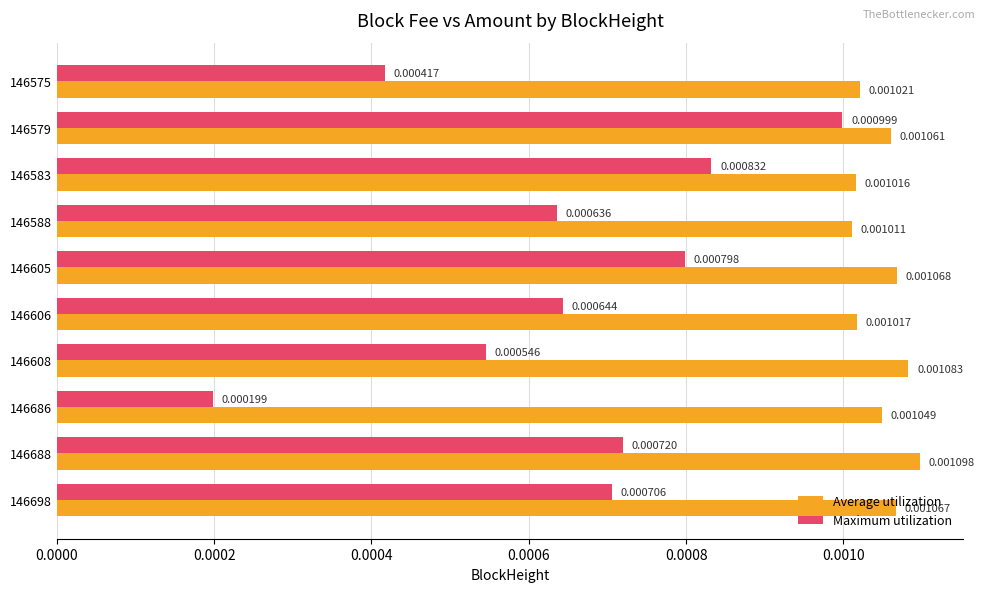

Which series has the largest total across all categories?

Average utilization